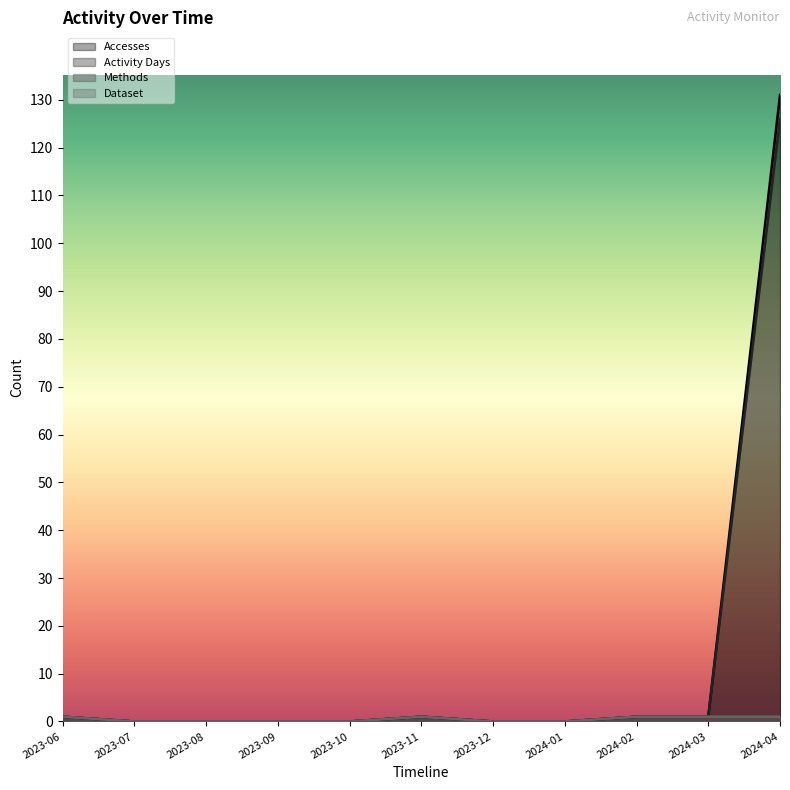

How many lines are shown in the chart?

4